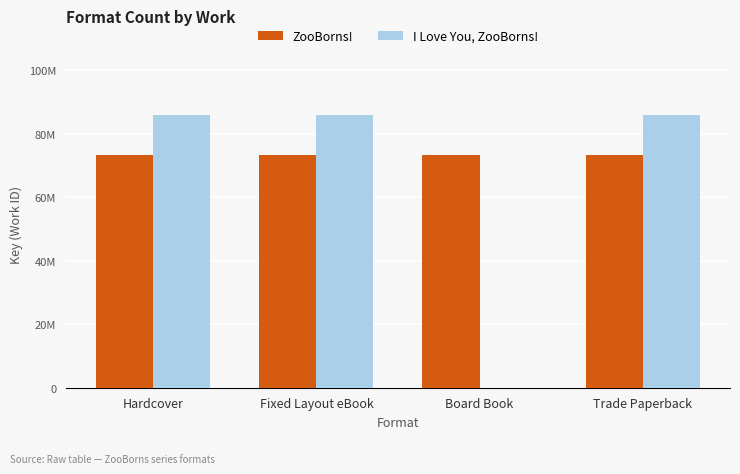

What is the total value across all series at Board Book?

73295776